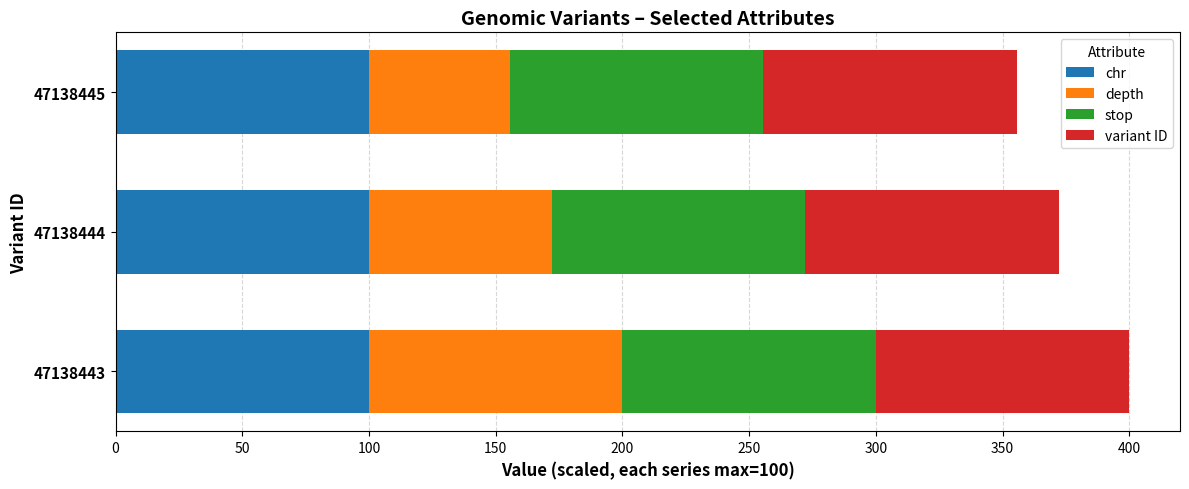

What is the highest value of the chr series?

100.0